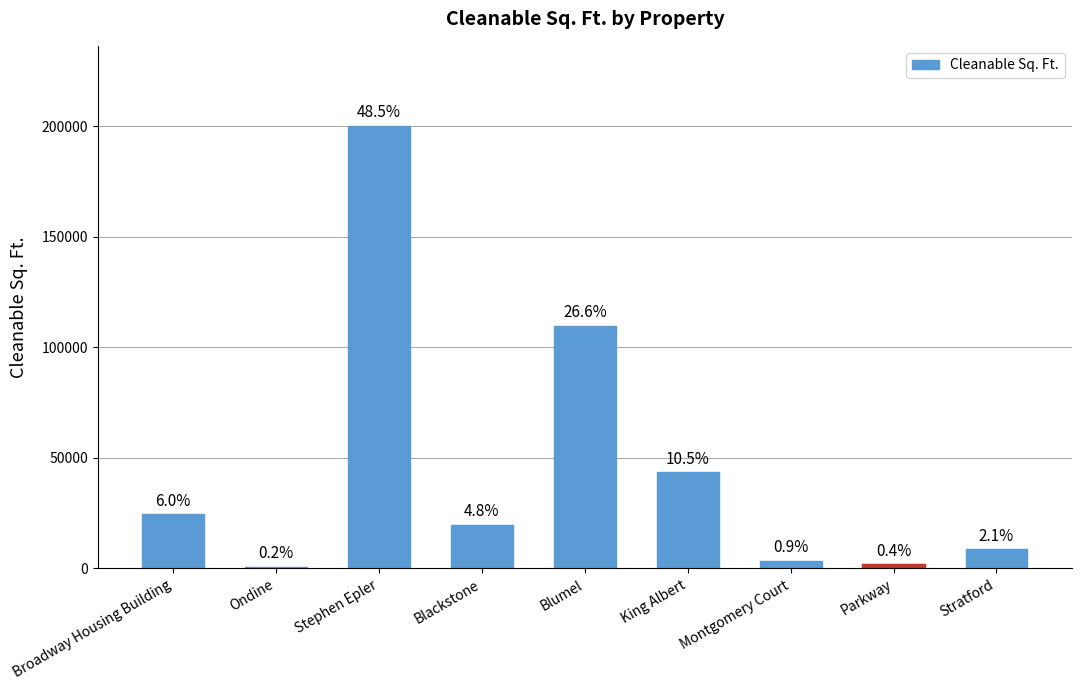

Does the chart contain stacked bars?

No